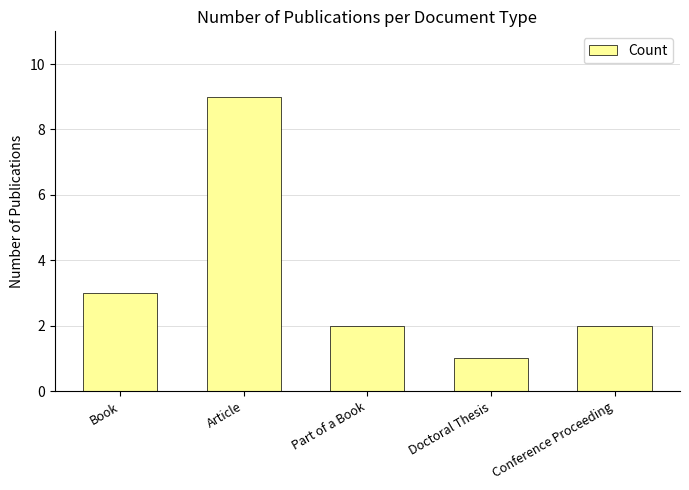

What is the difference between the second highest and second lowest values?

1